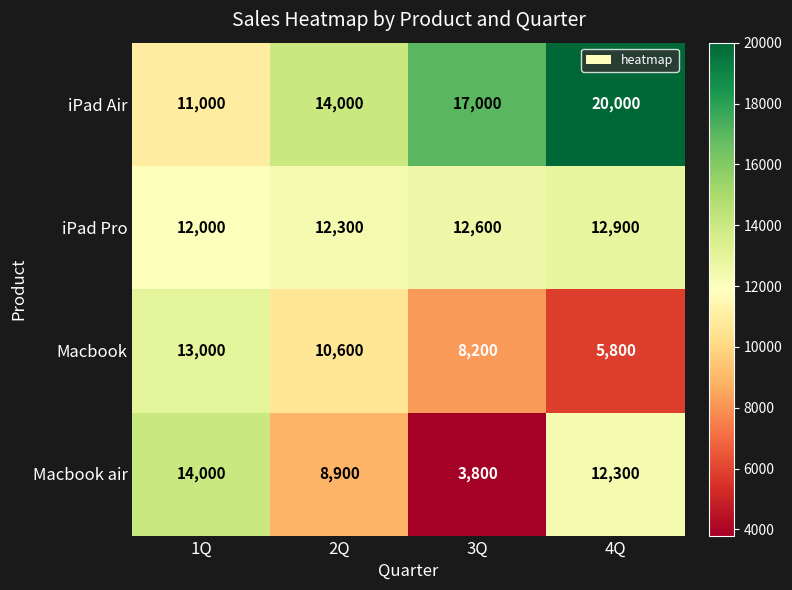

Which series has the largest total across all categories?

iPad Air